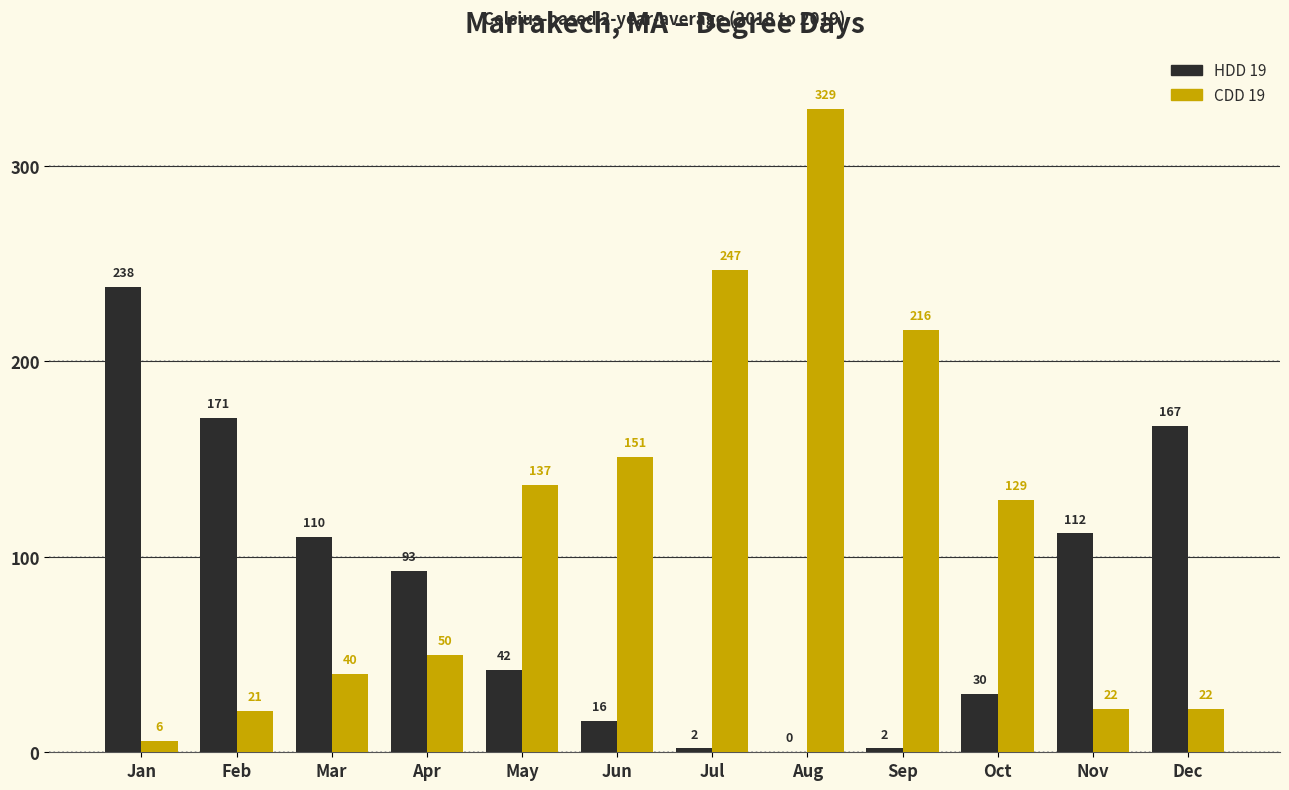

What is the total value across all series at Aug?

329